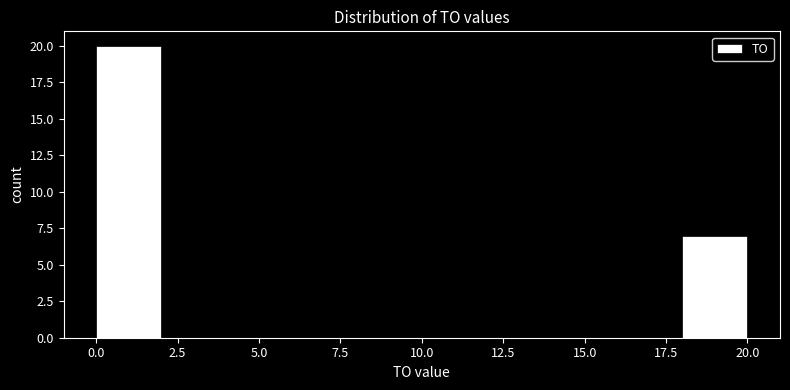

How tall is the bar that spans 0 to 2 on the x-axis? The values are not printed on the chart, so give them approximately, as read against the axis.

20